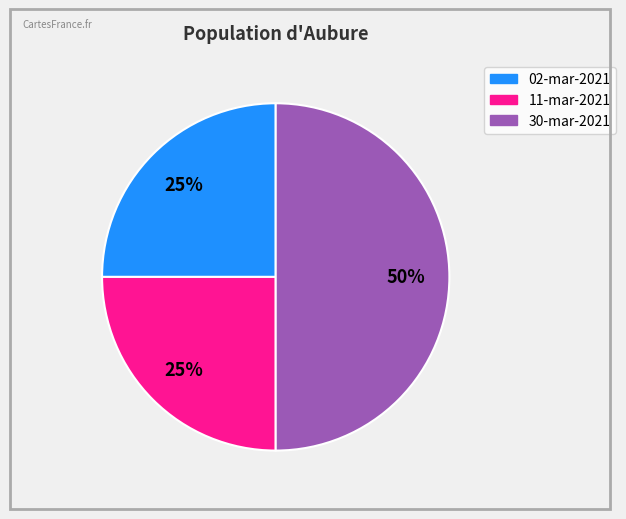

How many slices are in this pie chart?

3